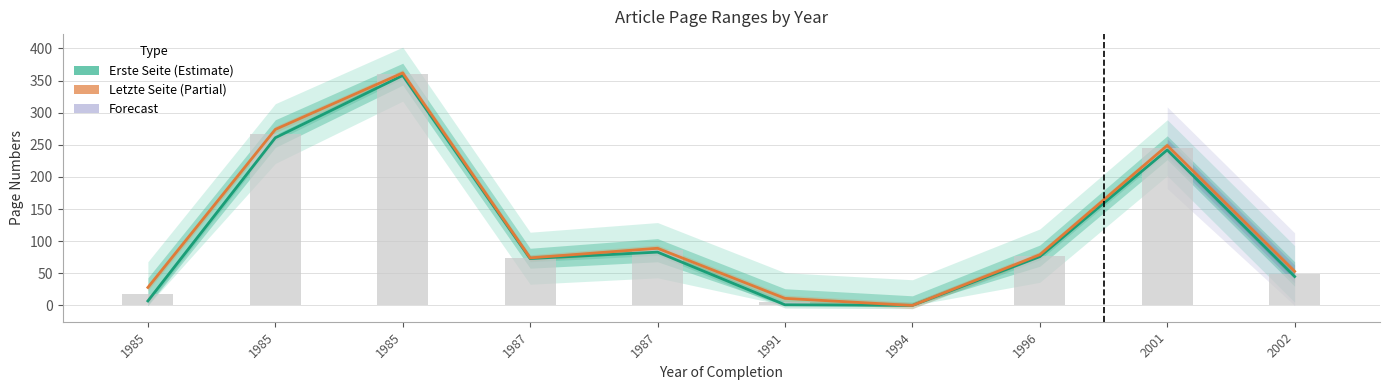

Reading left to right, list all the values displayed in this chart.

Erste Seite: 1985=7	1985=261	1985=358	1987=73	1987=83	1991=1	1994=0	1996=76	2001=242	2002=45
Letzte Seite: 1985=28	1985=274	1985=362	1987=74	1987=89	1991=11	1994=0	1996=79	2001=249	2002=53